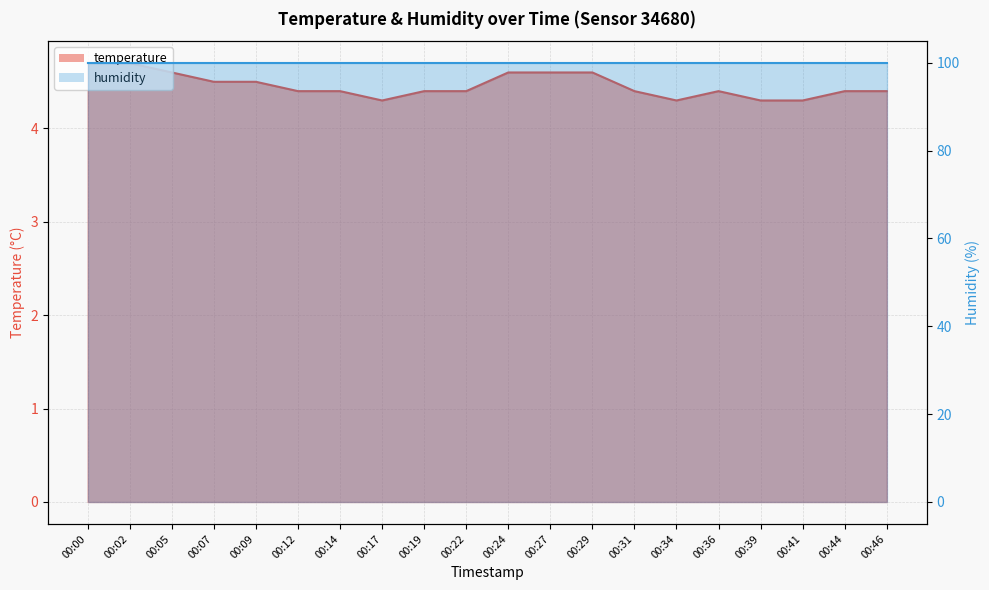

What is the approximate value at 00:41?

4.3